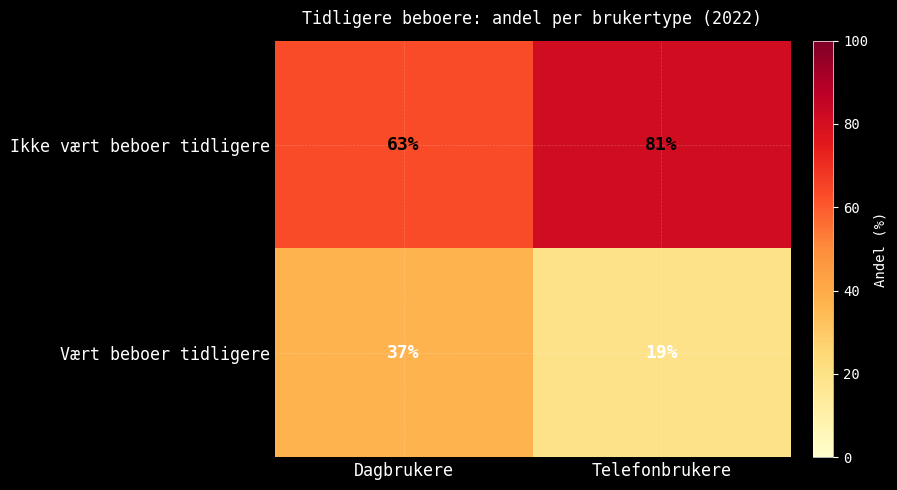

Which category has the highest value across all series?

Telefonbrukere